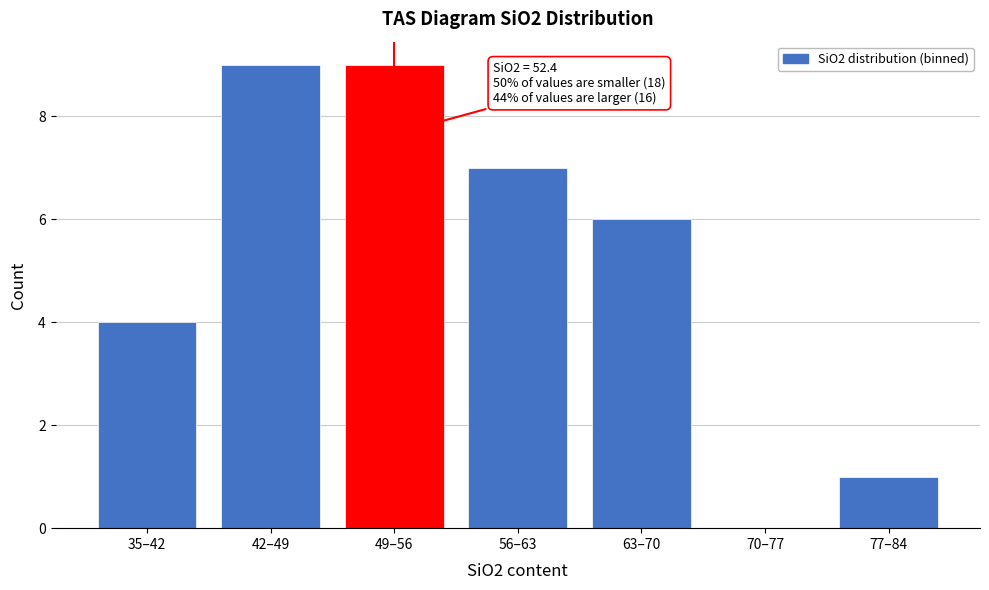

Reading left to right, extract all data points from this chart.

35–42=4	42–49=9	49–56=9	56–63=7	63–70=6	70–77=0	77–84=1